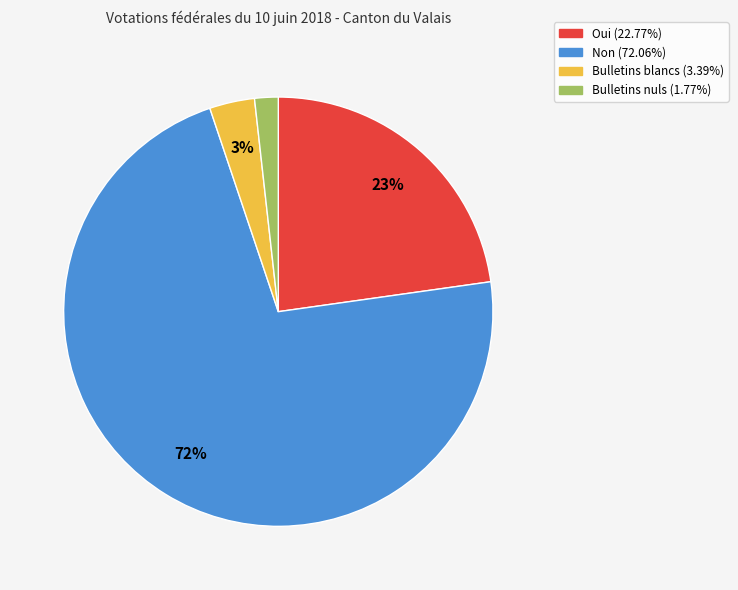

The Bulletins blancs slice represents 14% of the pie. True or false?

False